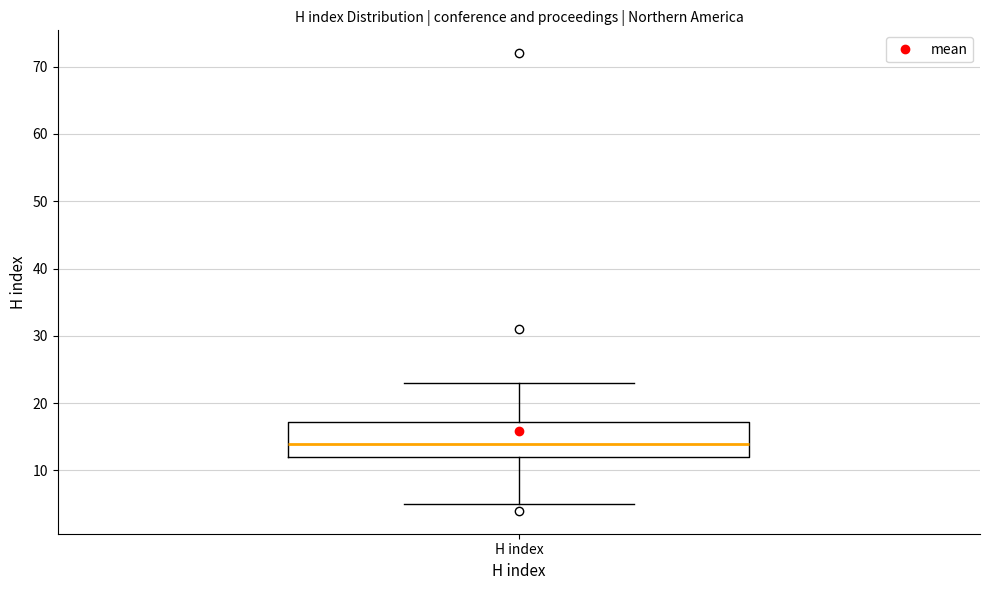

Read this box plot against the y-axis: the position of the median line, the range covered by the box, and the ends of both whiskers. The values are not printed on the chart, so give them approximately, as read against the axis.

median 14, box 12 to 17, whiskers 5 to 23